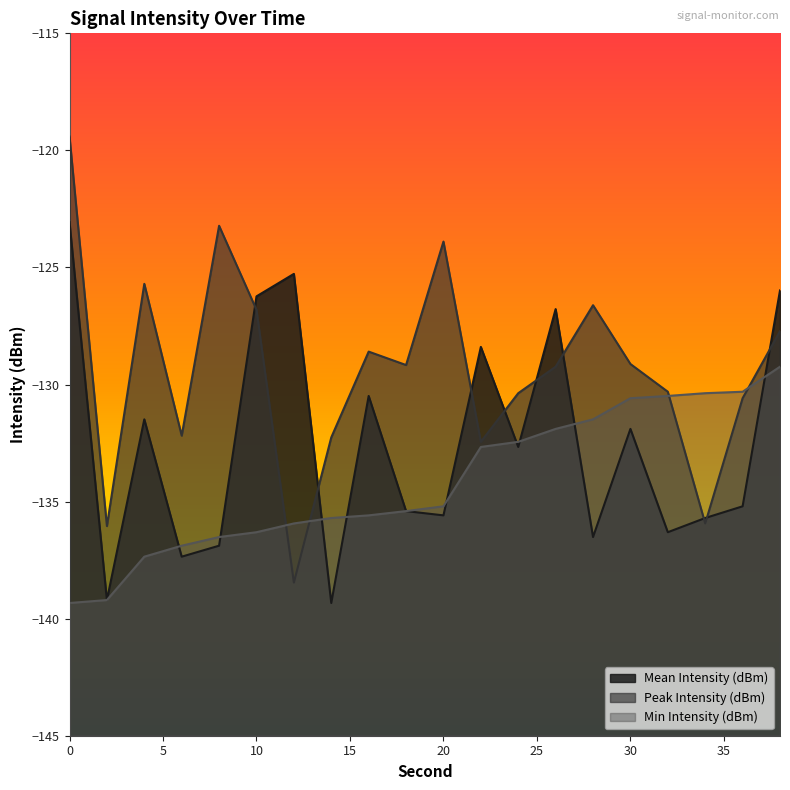

What is the maximum value shown in the chart?

-119.4